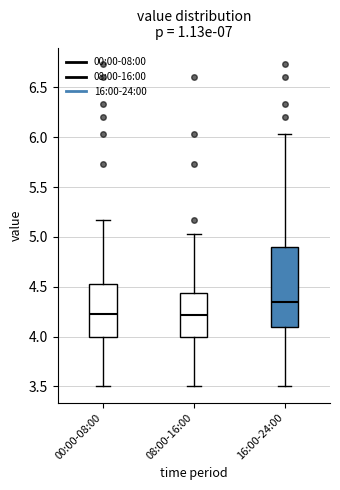

Which box's median line is the highest?

16:00-24:00